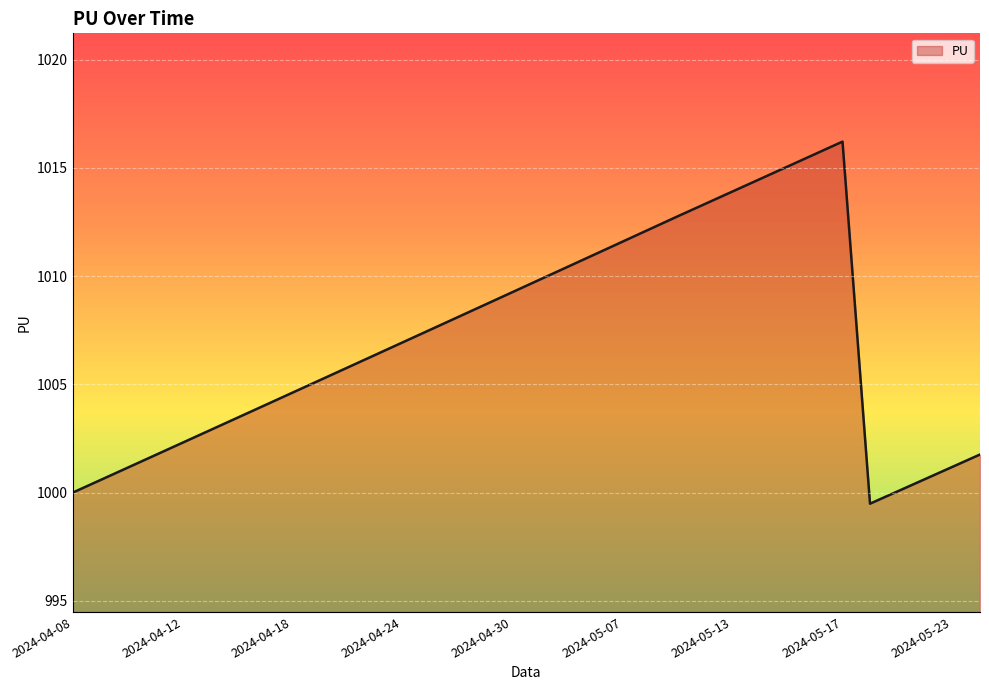

What is the minimum value shown in the chart?

999.5